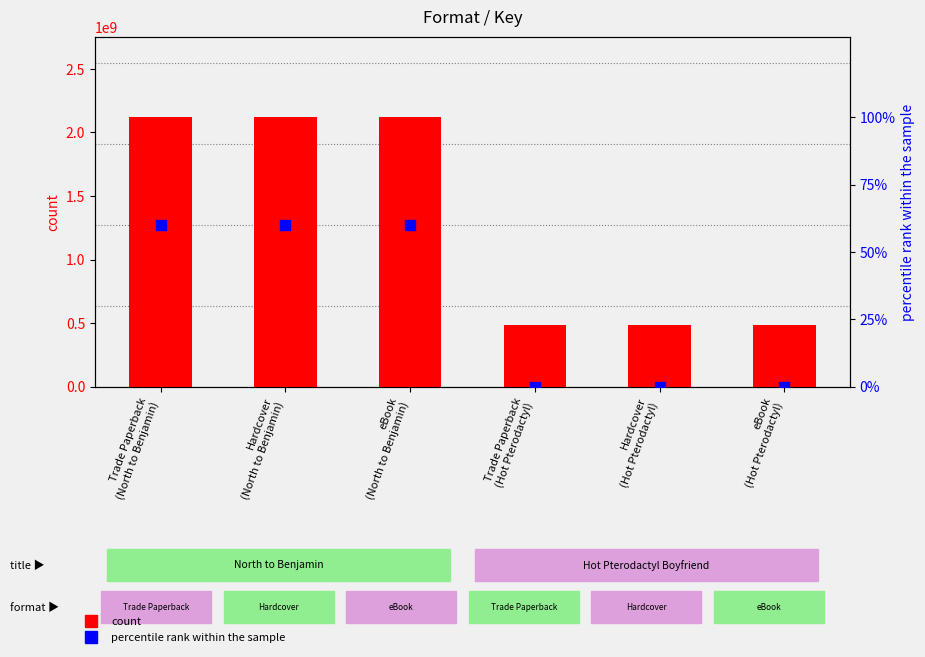

Which series has the largest total across all categories?

count